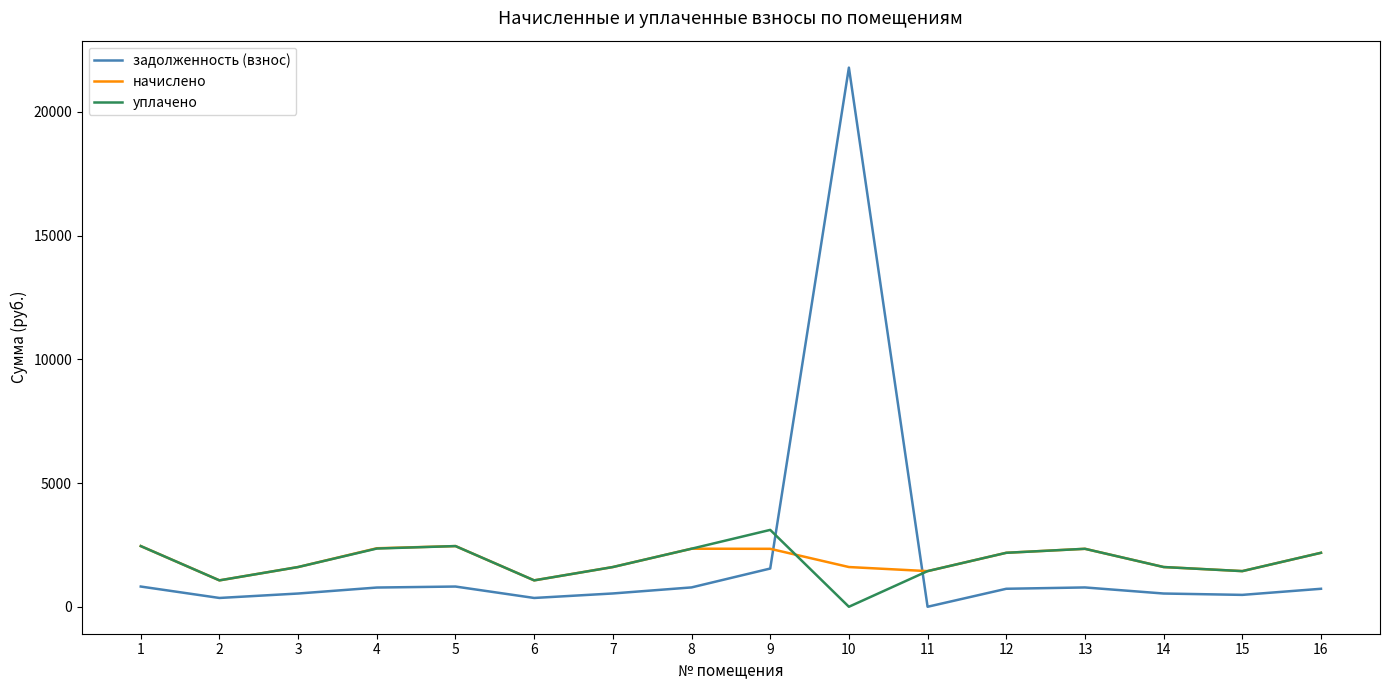

Is it true that начислено equals 2346.2 at 8?

True